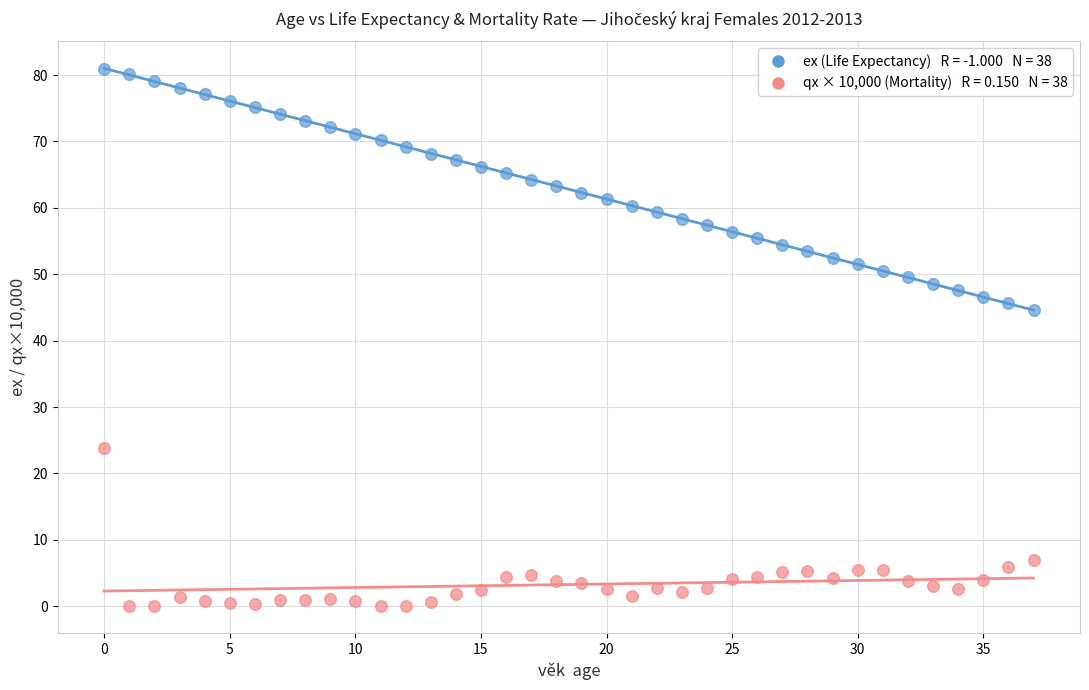

Across all data points, what is the range of Y values (max minus min)?

80.9